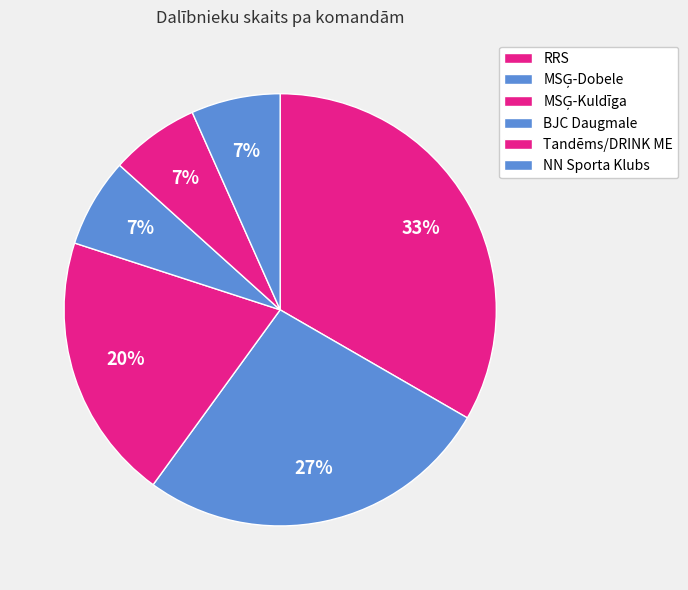

Do BJC Daugmale and Tandēms/DRINK ME together represent more than half of the pie?

No